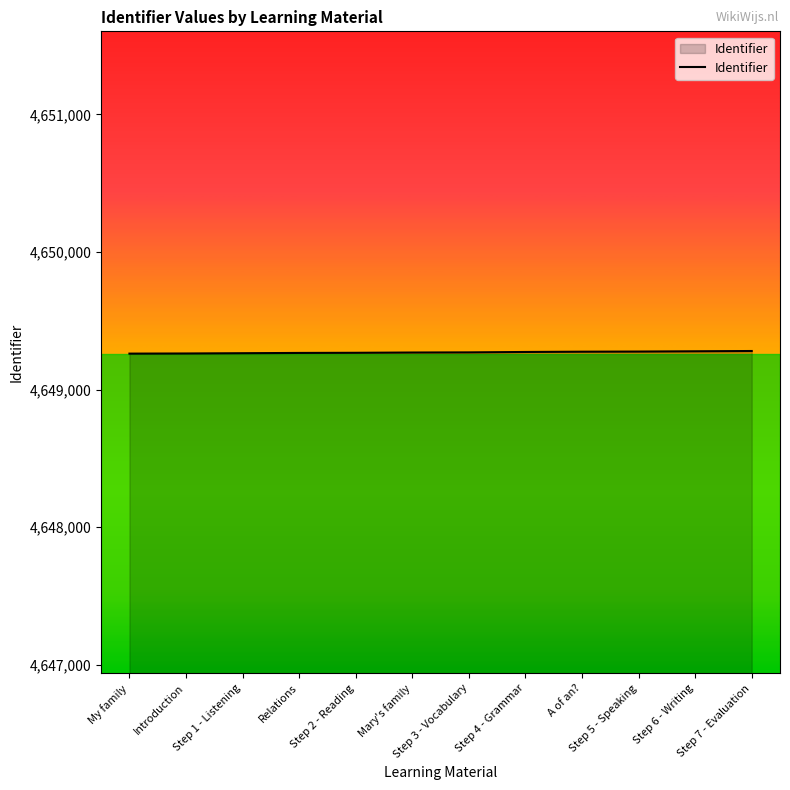

The chart shows a value of 2776626 at Relations. True or false?

False